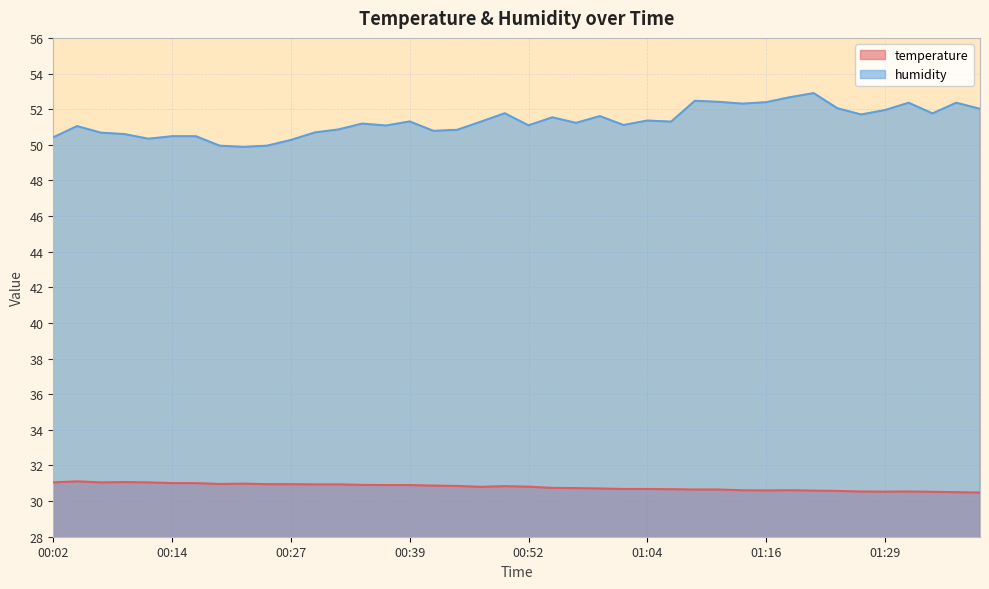

How many lines are shown in the chart?

2